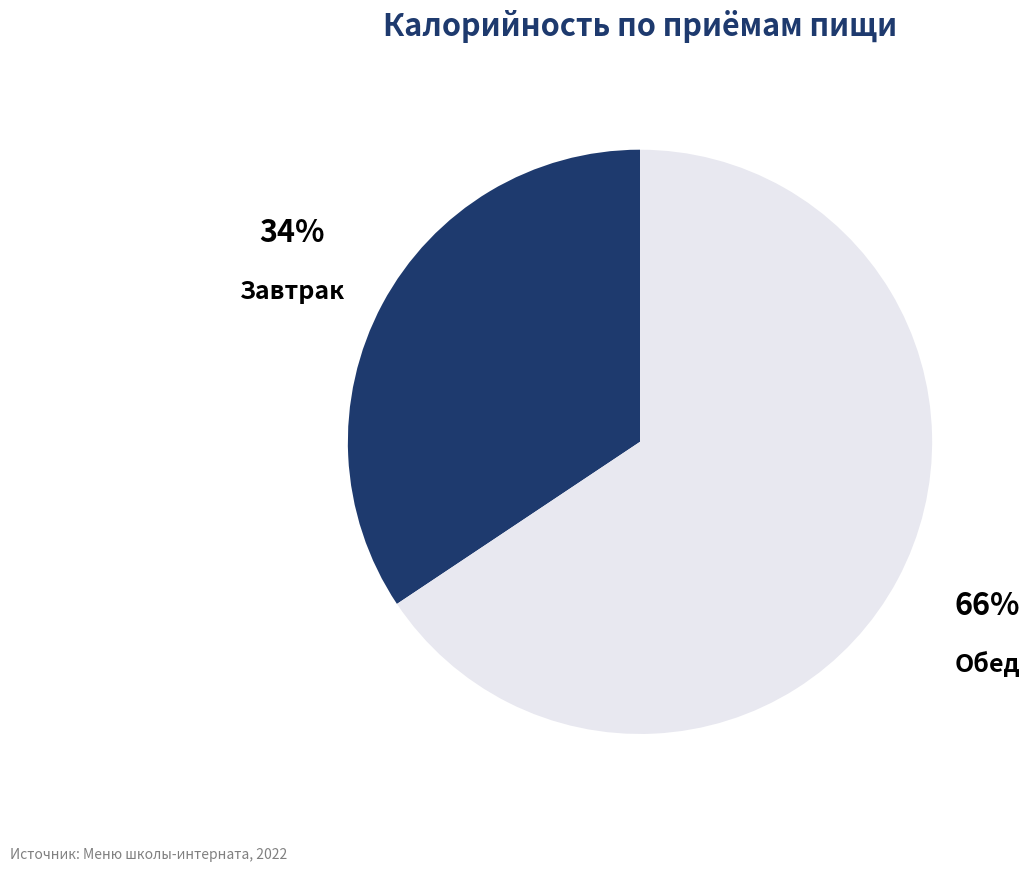

To the nearest percent, what is the average slice percentage?

50%